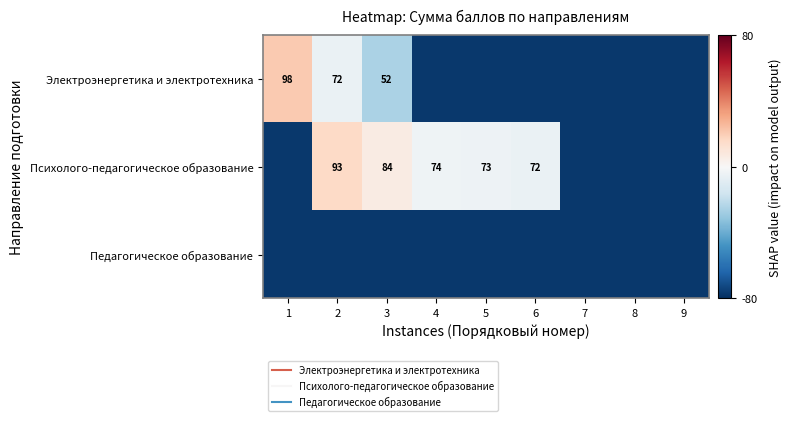

Between 8 and 5, which is larger?

8